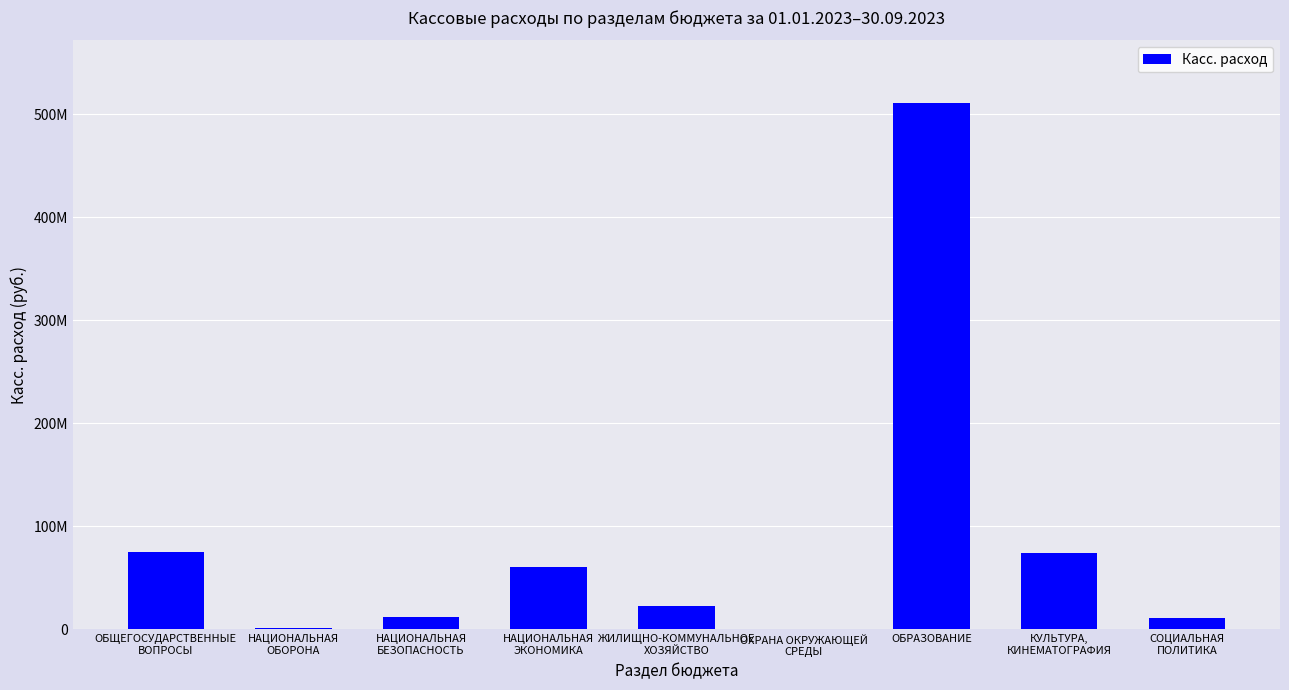

What is the value of the 8th bar from the left?

73628306.5